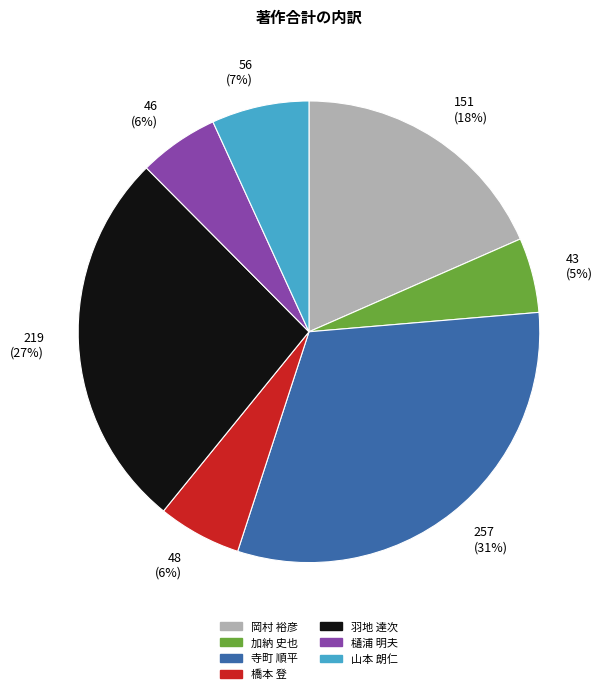

What is the largest slice in the pie chart?

寺町 順平